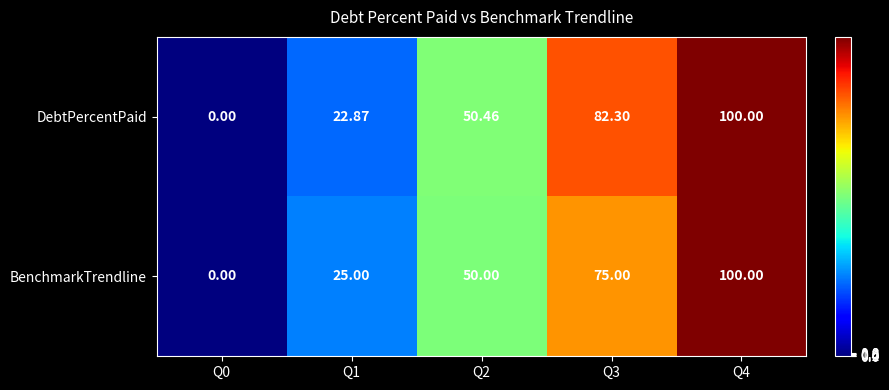

How many data points in BenchmarkTrendline are less than 50?

2